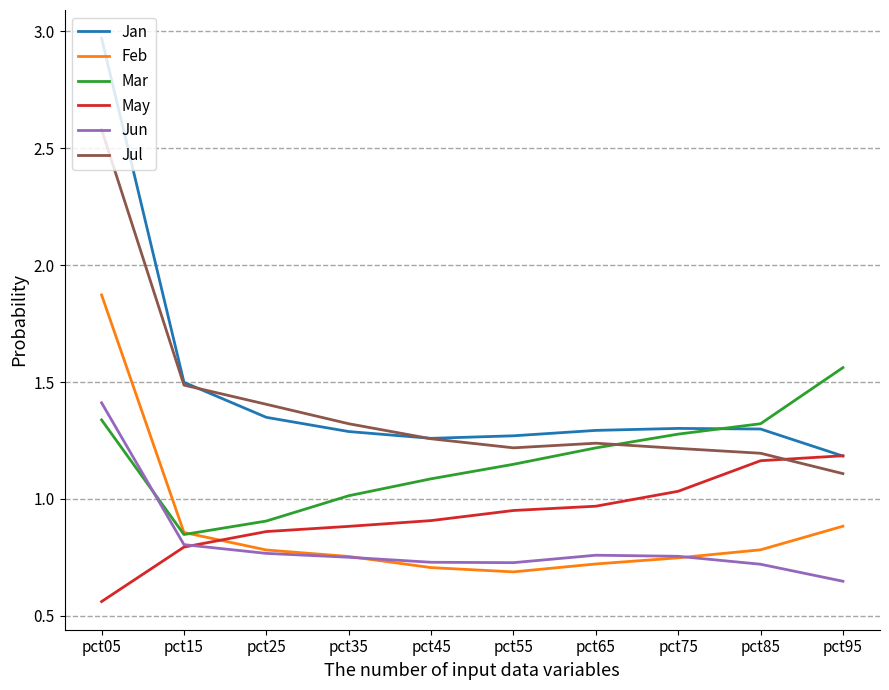

How many interior local valleys does the Feb series have?

1